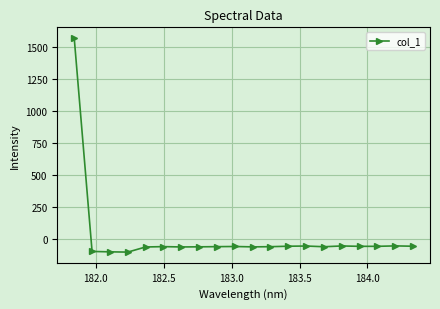

What is the maximum value shown in the chart?

1571.2